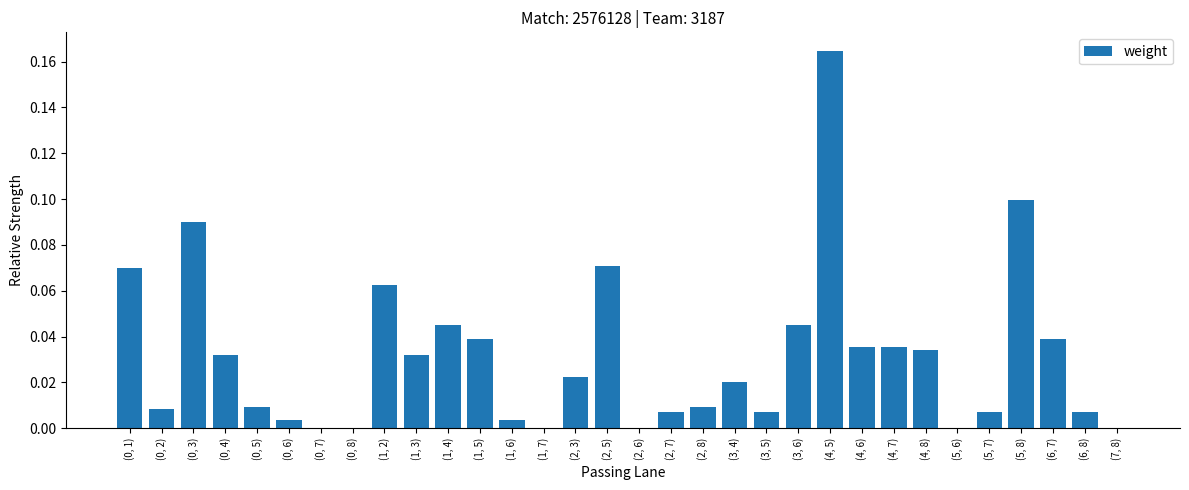

True or false: the data shows -0.1 at (0, 7).

False